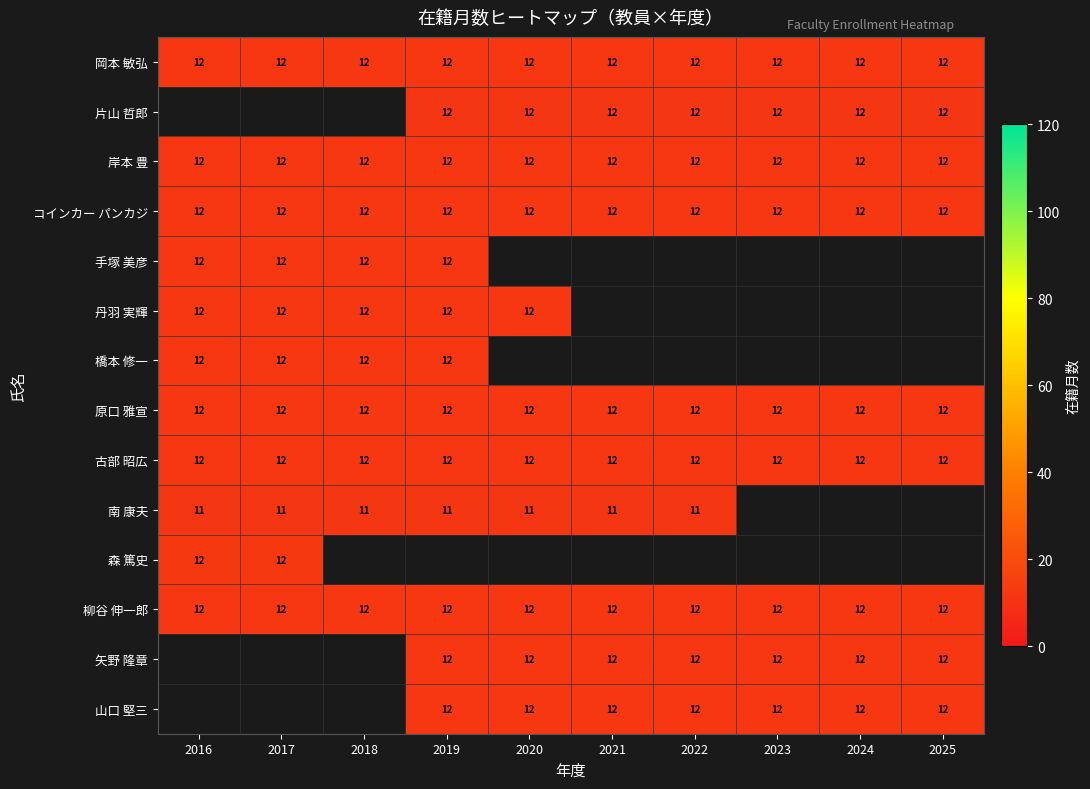

Which has a higher value, 2020 or 2022?

2020